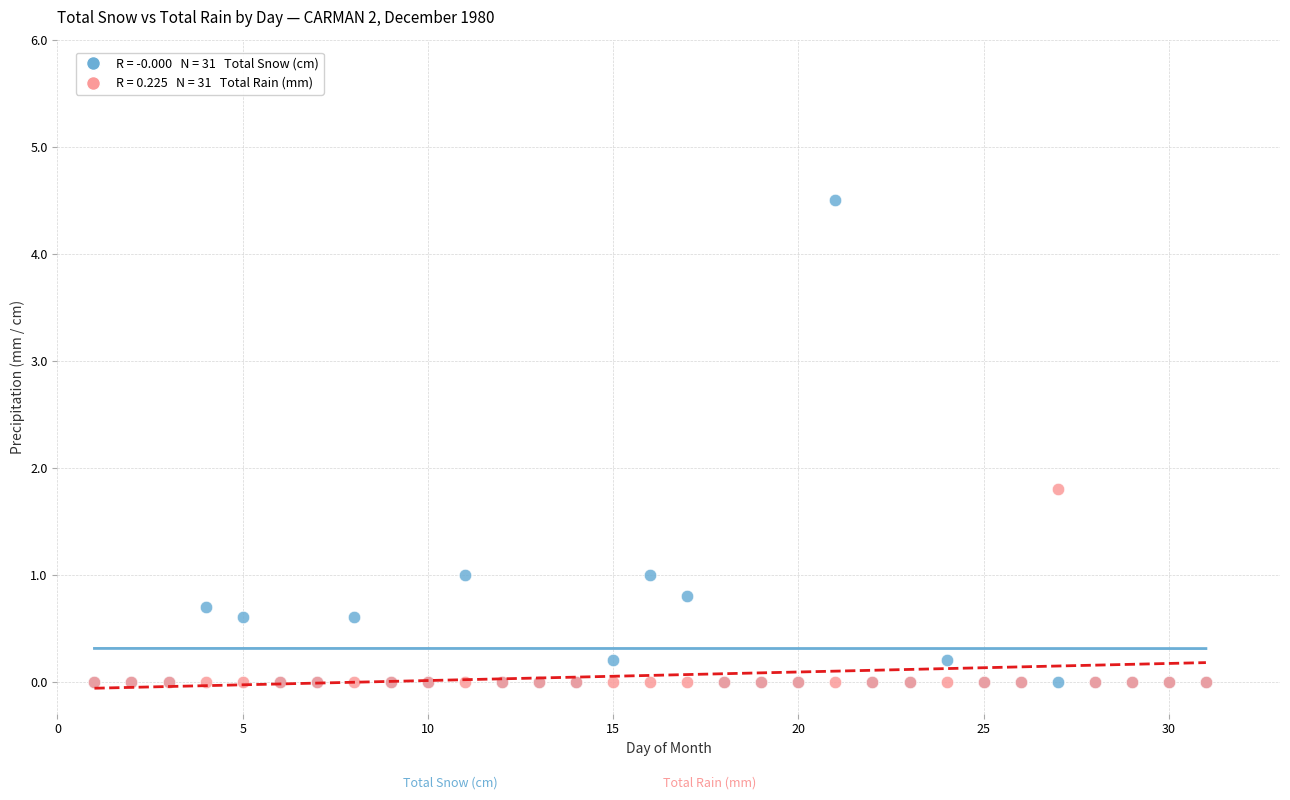

Across all series, what Y value is closest to 2?

1.8